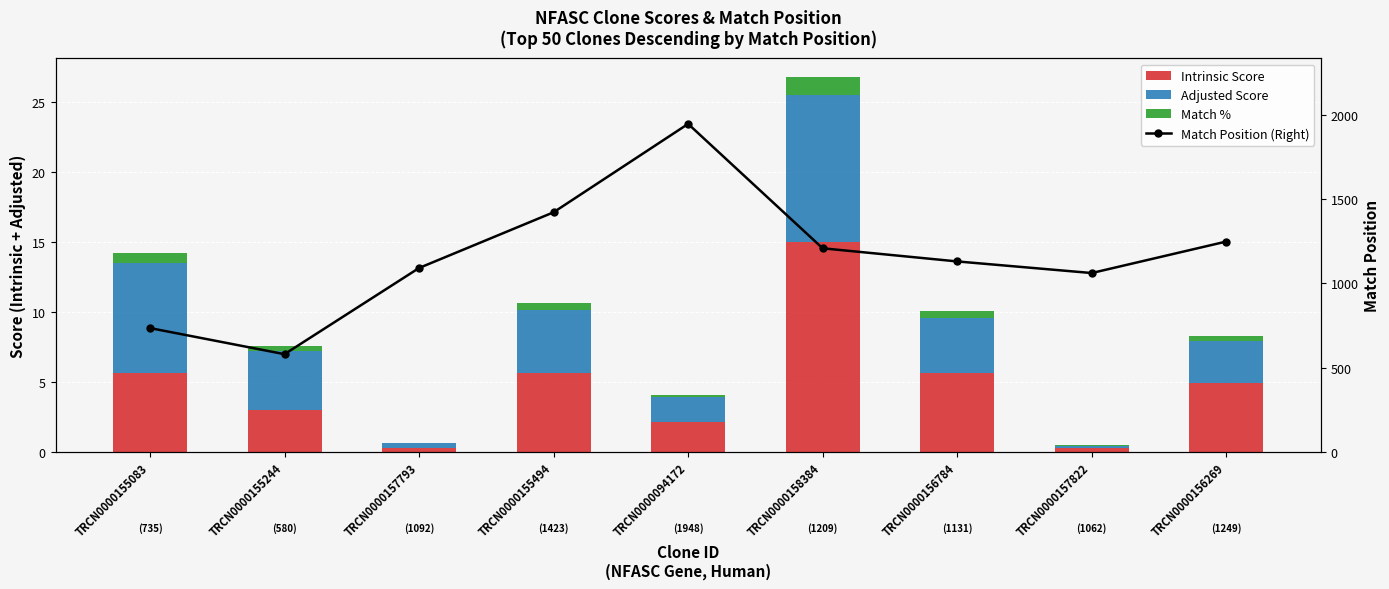

List the series in order of their peak value, lowest first.

Match %, Adjusted Score, Intrinsic Score, Match Position (Right)